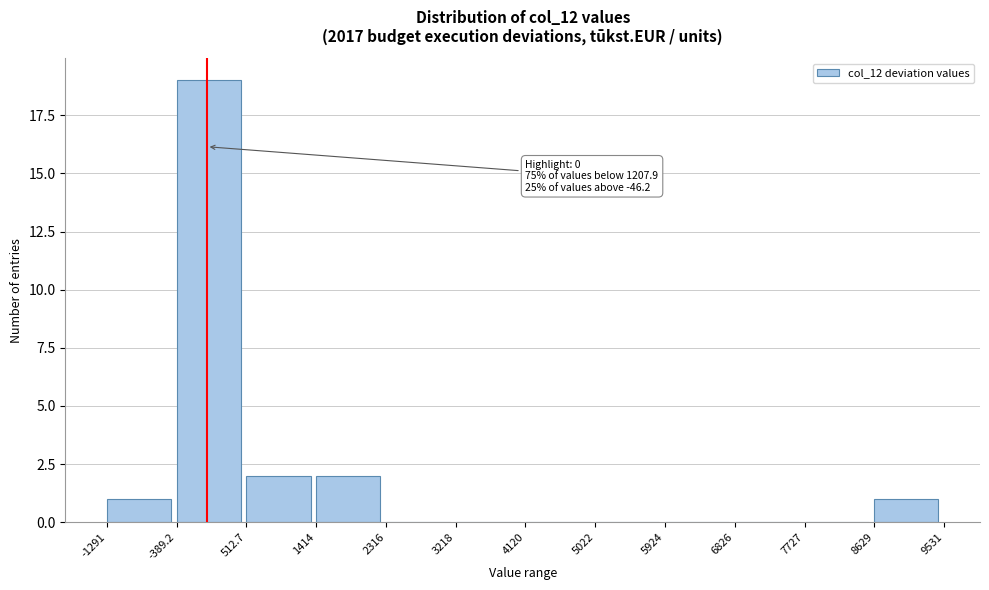

Over which range of the x-axis is the bar tallest?

-389.2 to 512.7